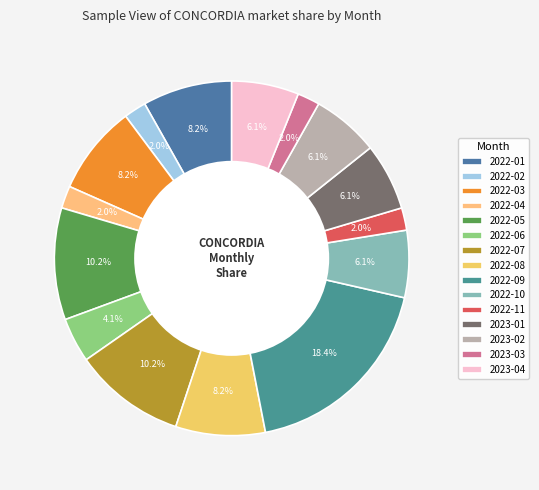

Does any single category account for the majority?

No